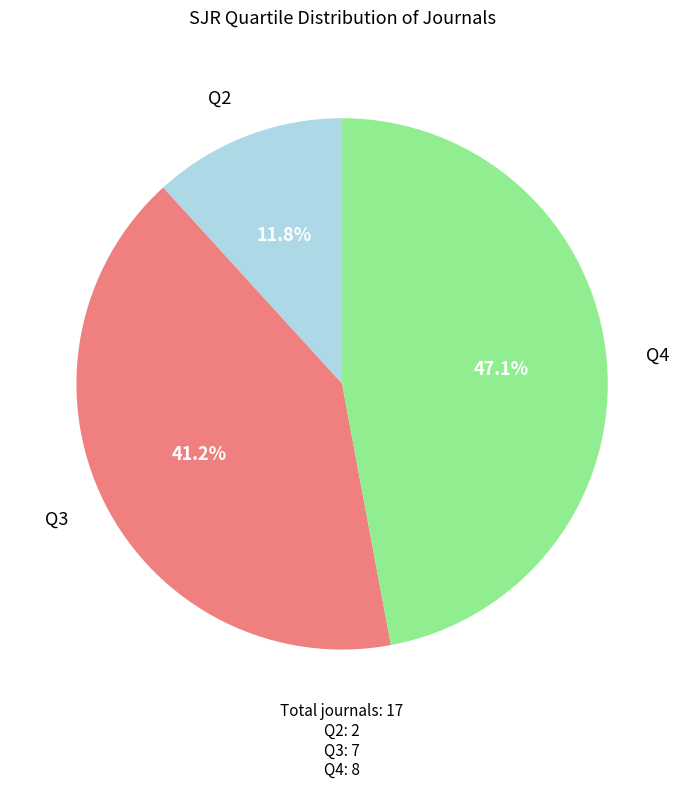

What percentage is the Q4 slice, to the nearest percent?

47%